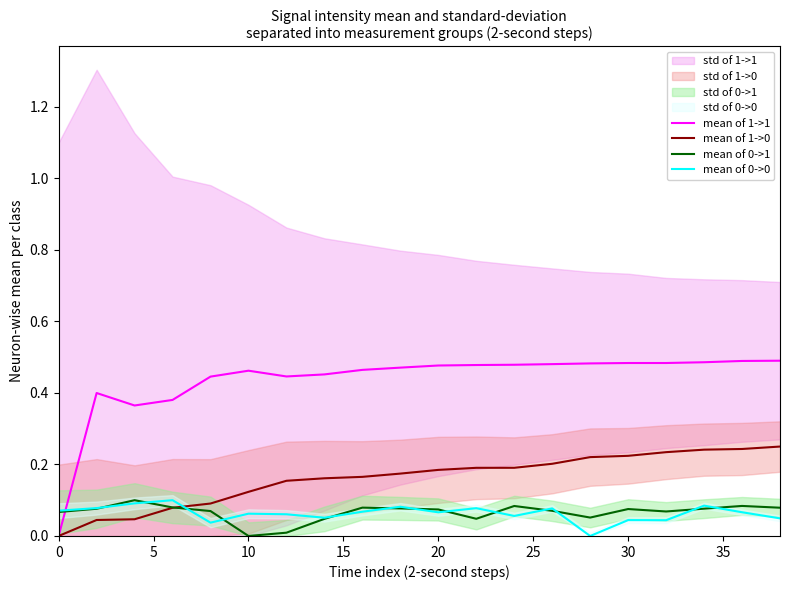

The value of mean of 0->1 at 13 is 0.0. True or false?

False